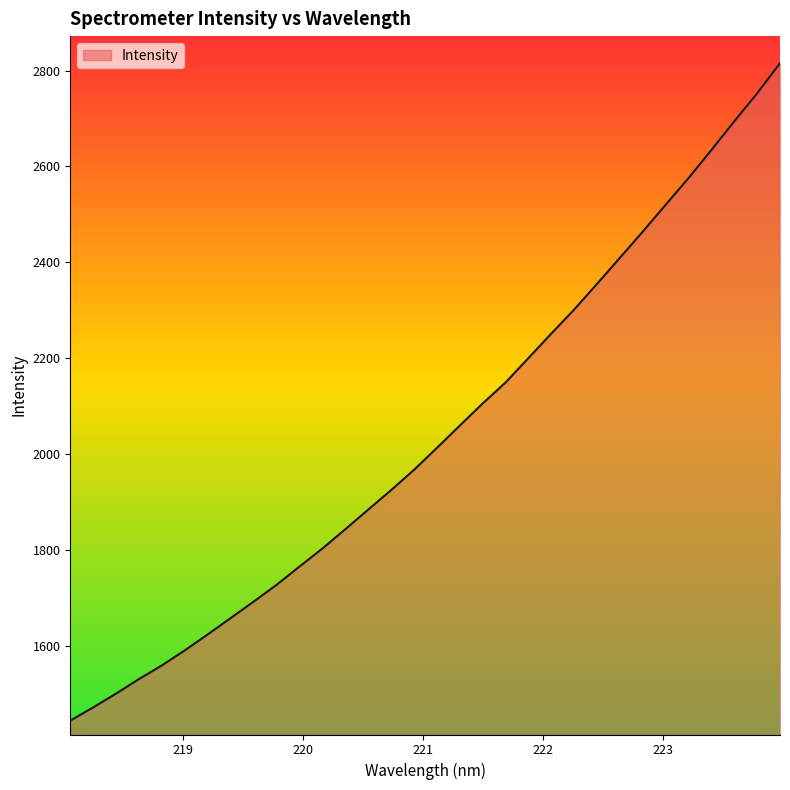

How many series are shown in this chart?

1